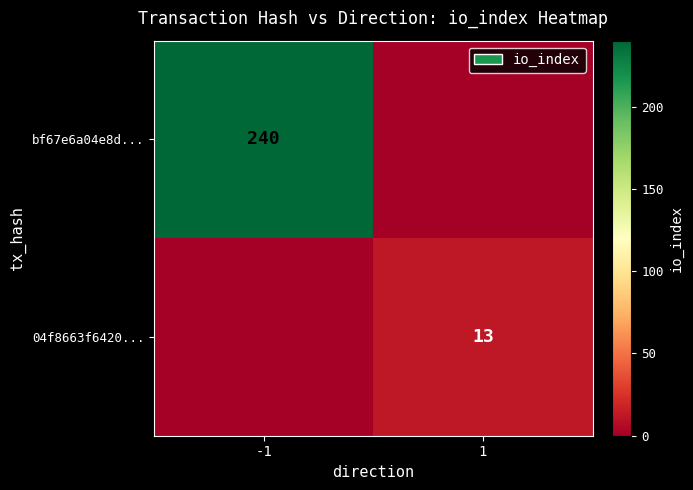

True or false: bf67e6a04e8d... has a value of 240 at -1.

True